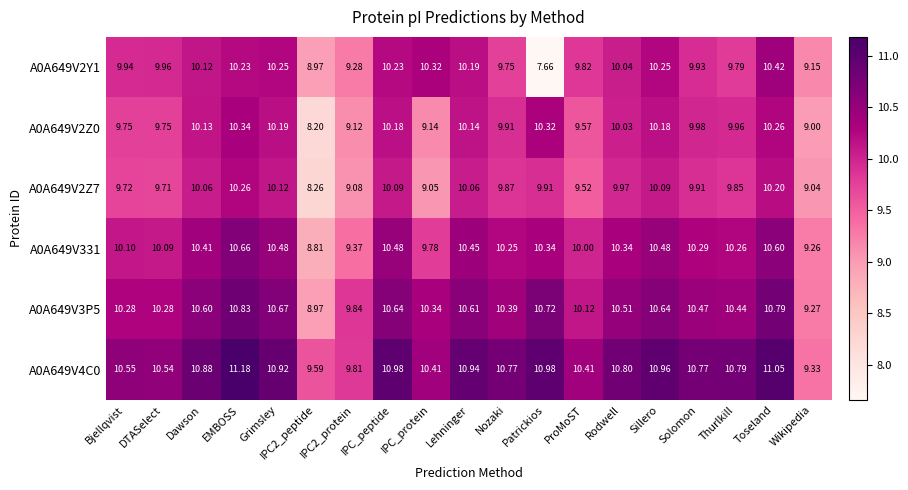

At which category is the sum across all series the highest?

EMBOSS